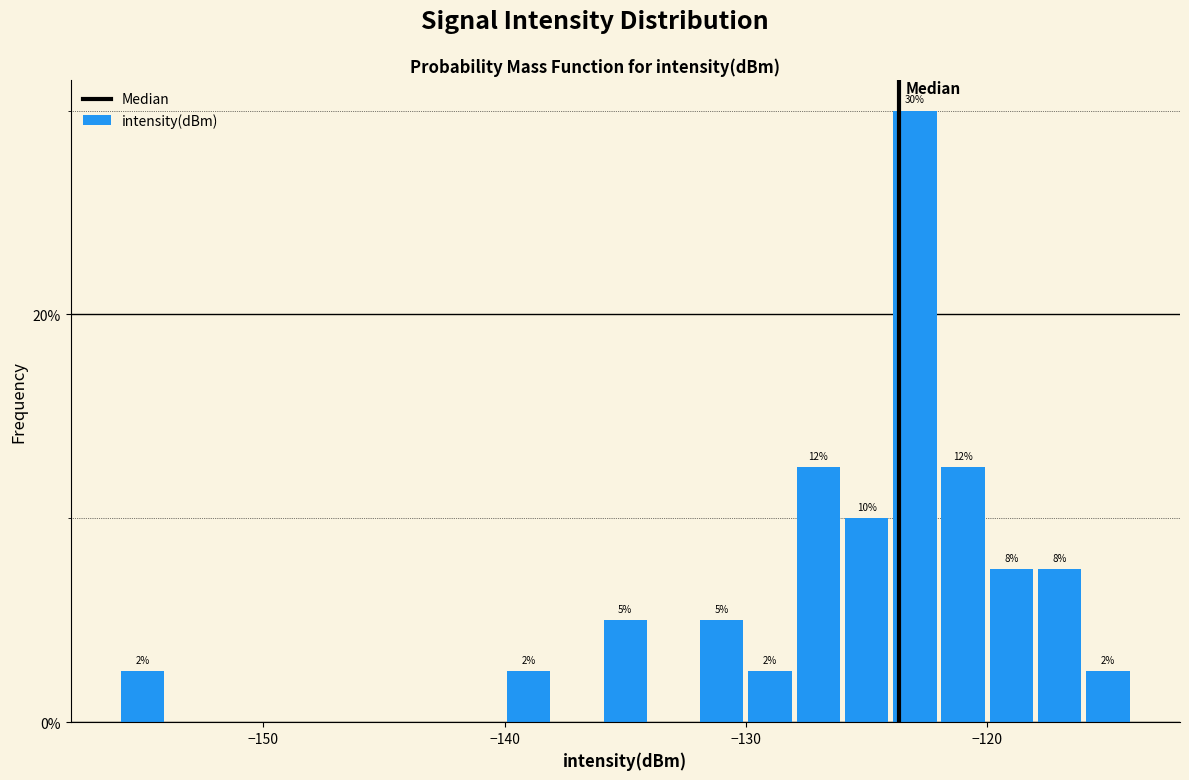

Around what value on the x-axis is the tallest bar? Give the approximate position of its centre, as read against the axis.

-123